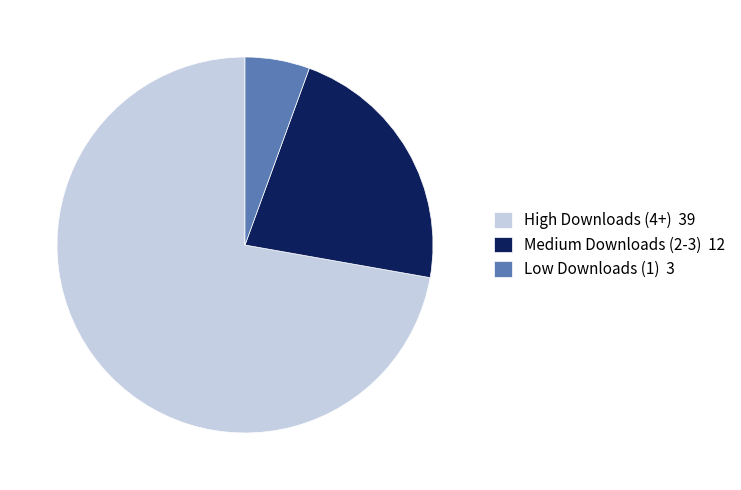

Rank the categories by value from lowest to highest.

Low Downloads (1) 3, Medium Downloads (2-3) 12, High Downloads (4+) 39